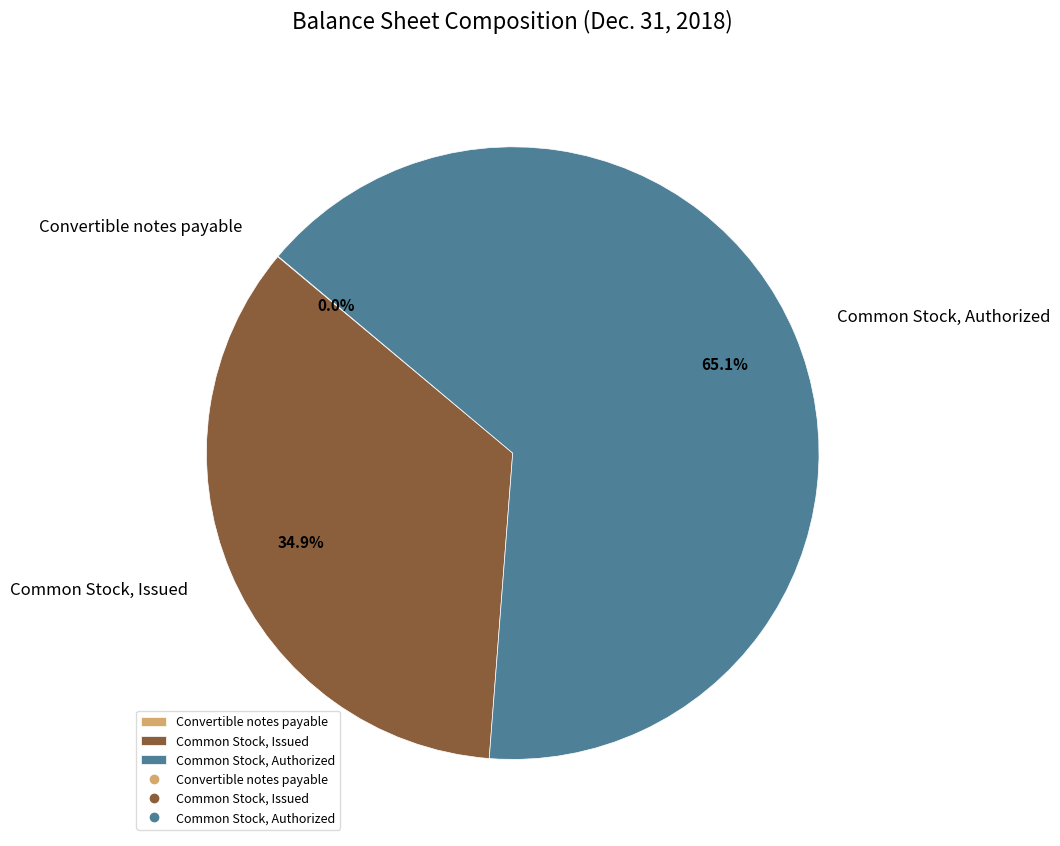

What percentage is NOT represented by Common Stock, Issued?

65.1%